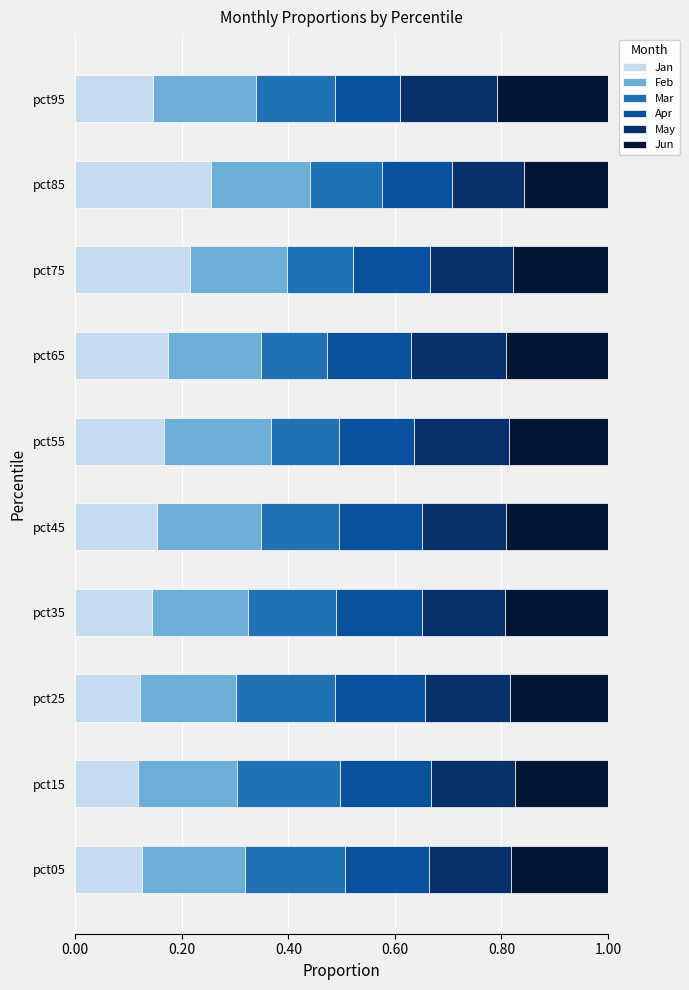

Which category has the highest value in the Jan series?

pct85